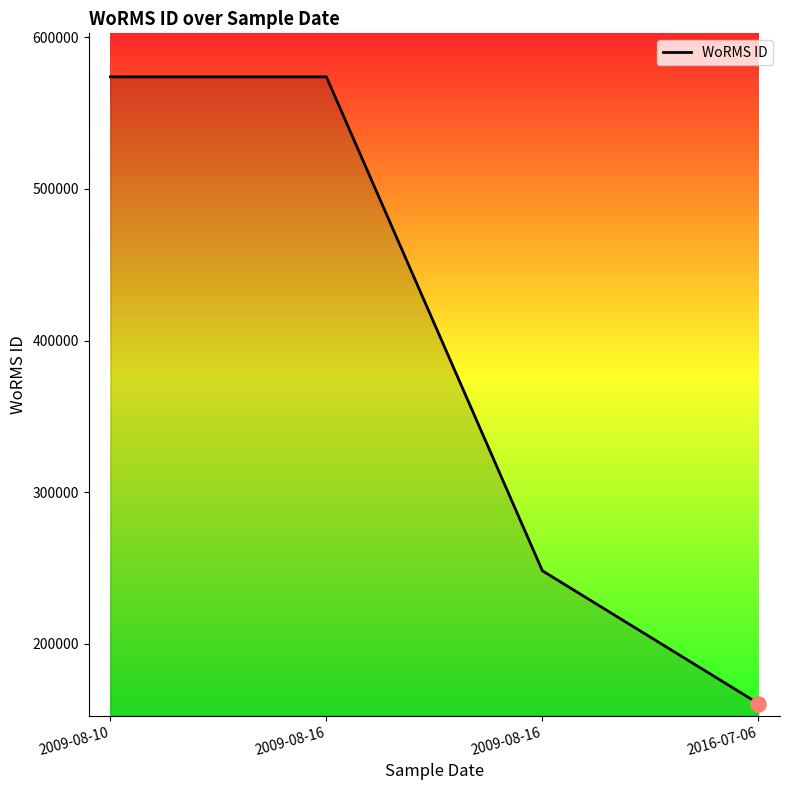

What is the ratio of the value at 2009-08-16 to the value at 2016-07-06?

3.6